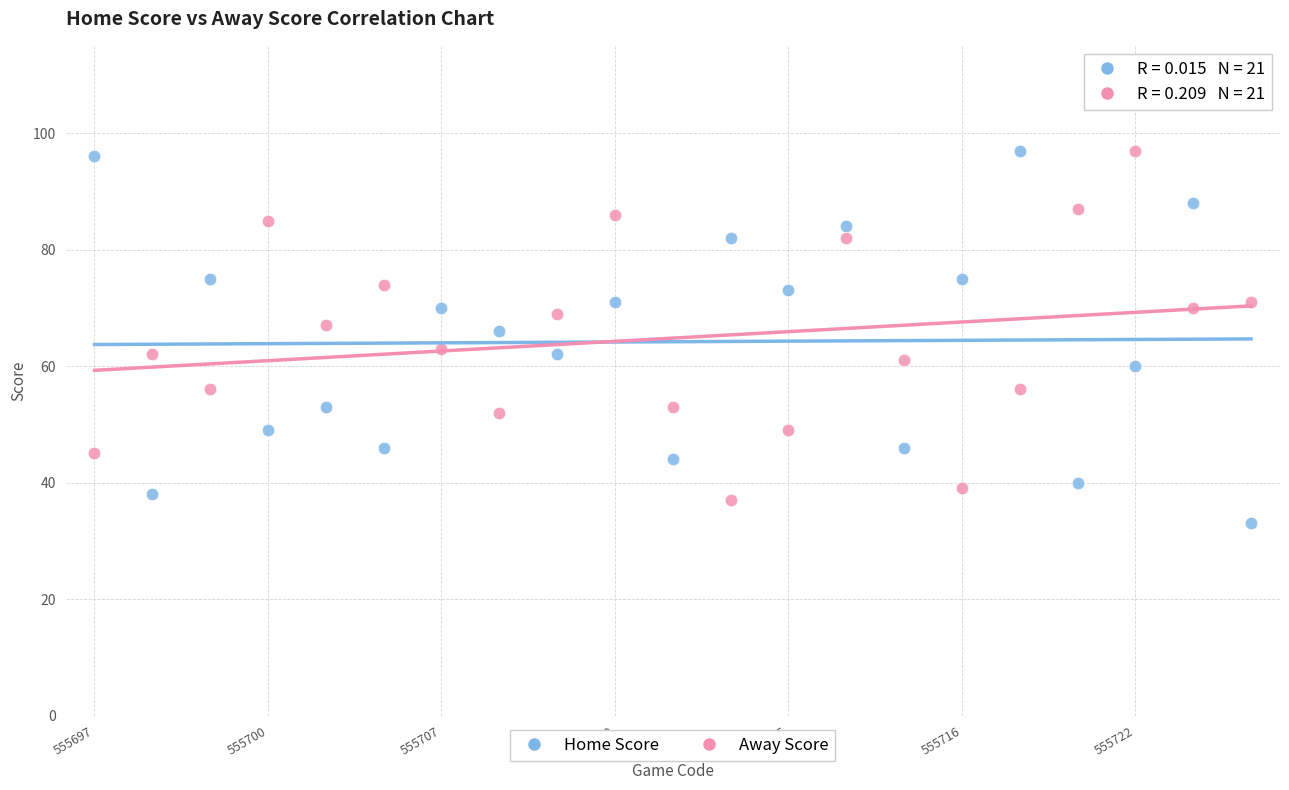

Which series has the widest spread of Y values?

Home Score